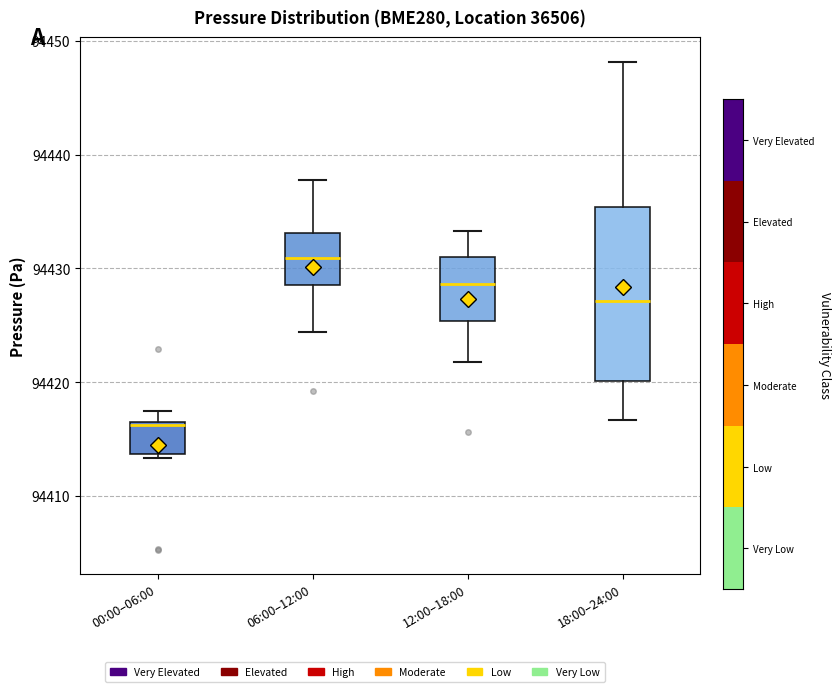

Where is the lower edge of the box for 00:00–06:00 on the y-axis? The values are not printed on the chart, so give them approximately, as read against the axis.

94414